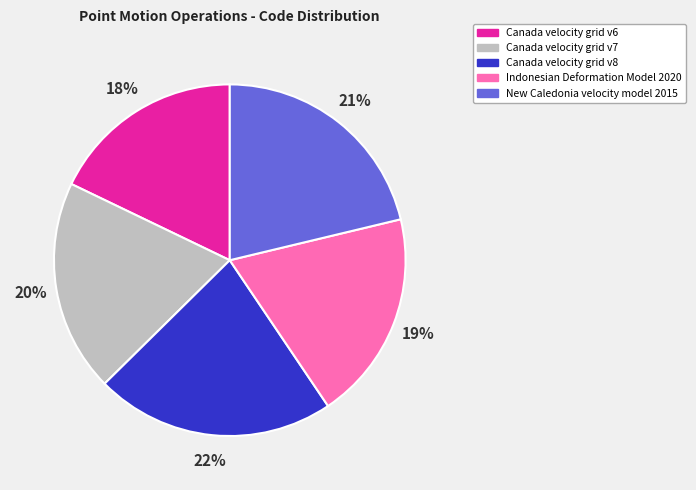

What is the largest slice in the pie chart?

Canada velocity grid v8